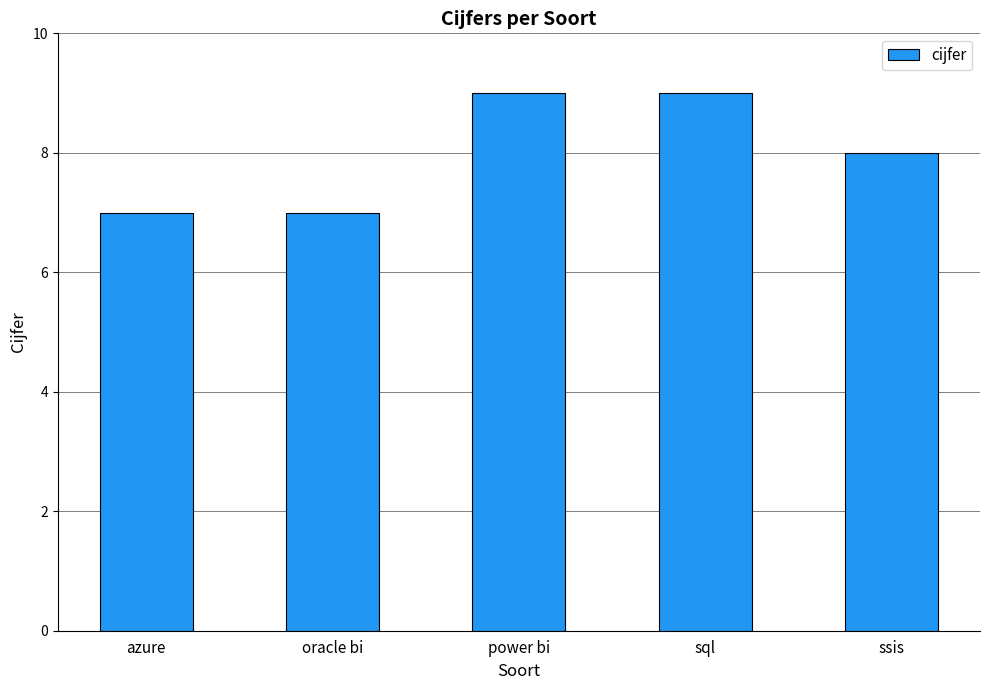

What position from the left is oracle bi?

2